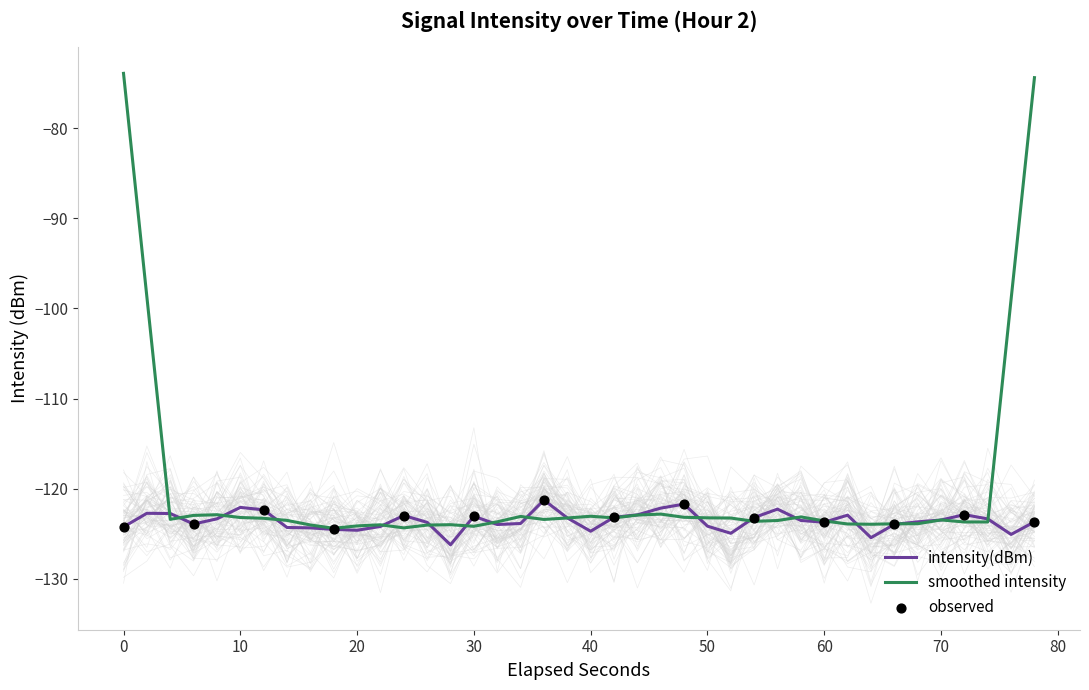

What is the maximum value for intensity(dBm)?

-121.2